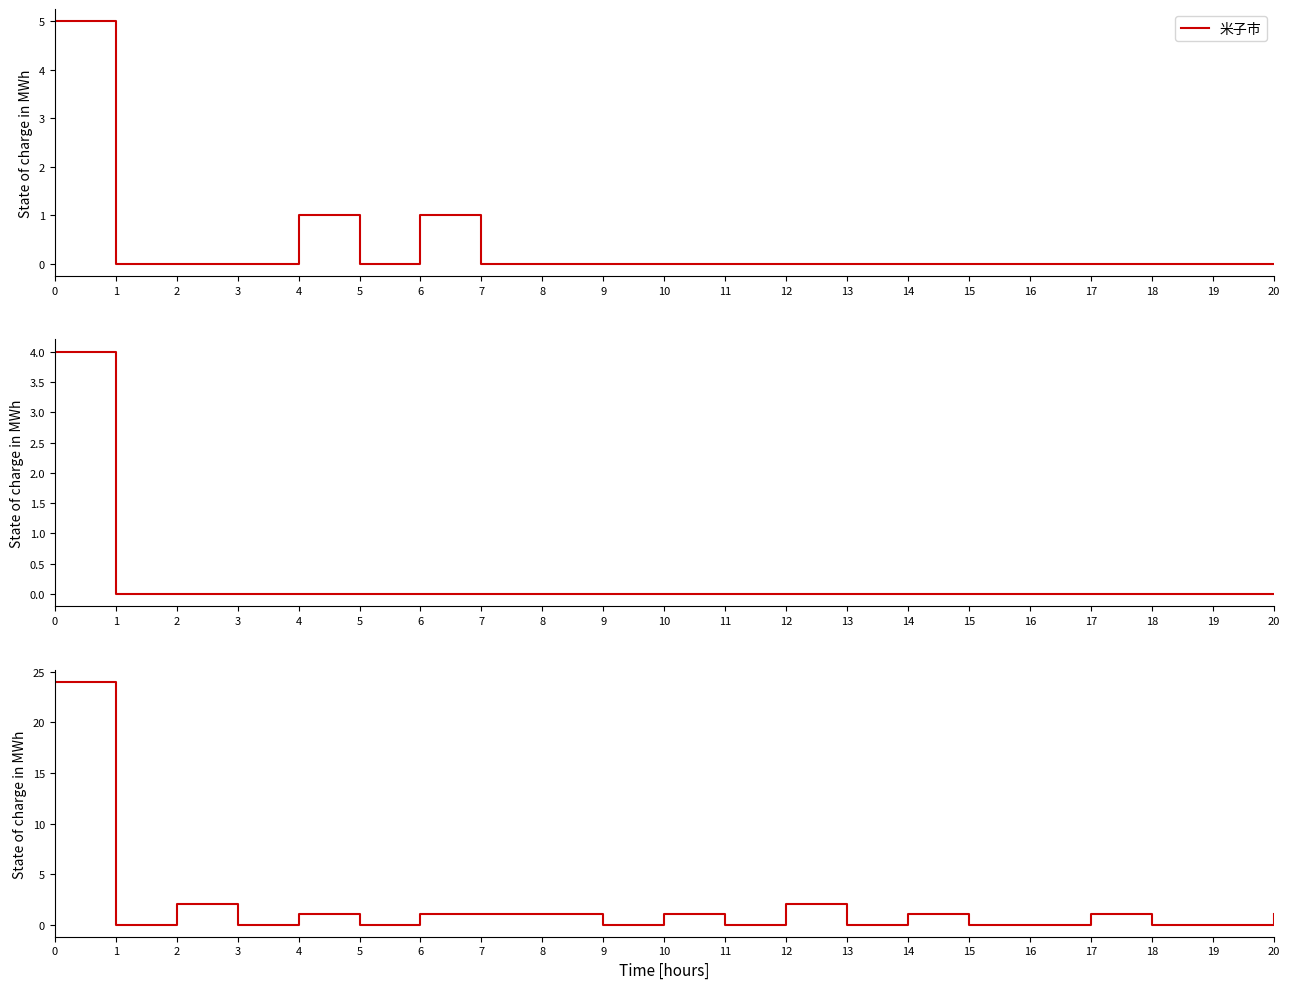

Rank the series by their maximum value, from lowest to highest.

倉吉市, 米子市, 計